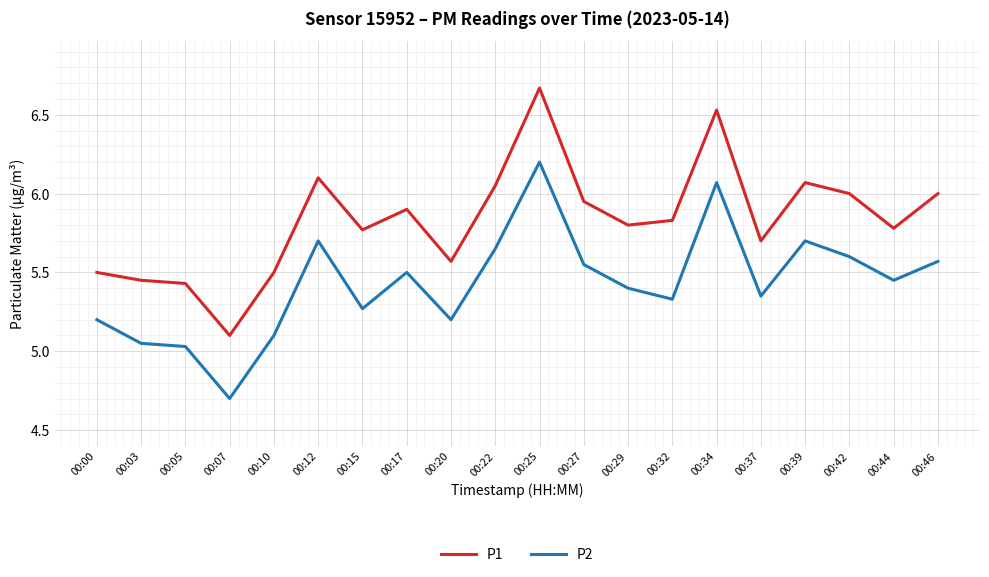

Which category has the lowest value in the P1 series?

00:07